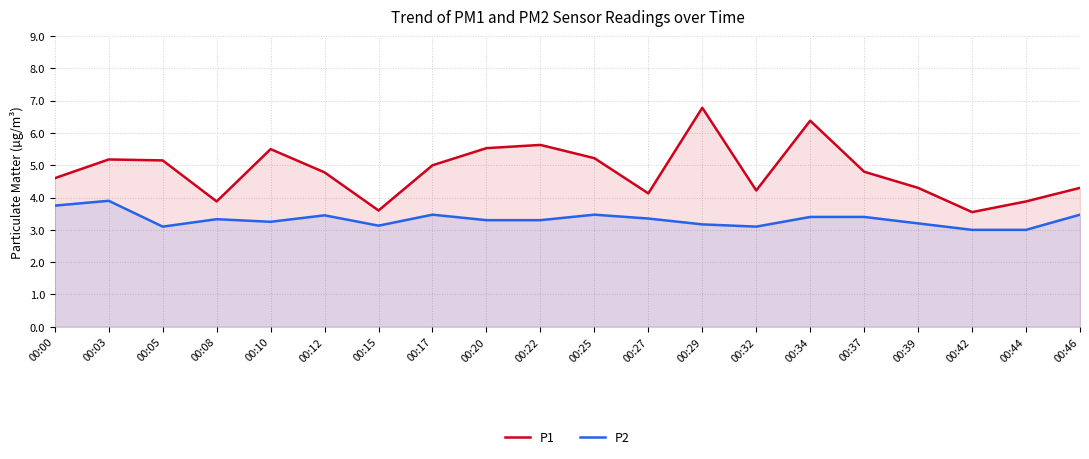

Is the value of P1 at 00:22 greater than the value of P2 at 00:12?

Yes